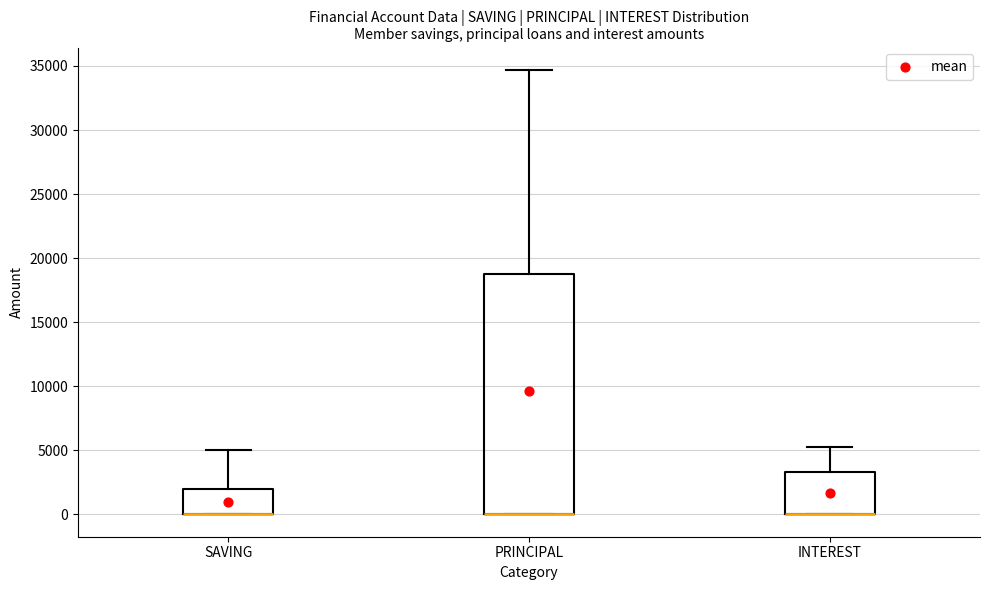

Which box is the tallest, from its lower edge to its upper edge?

PRINCIPAL